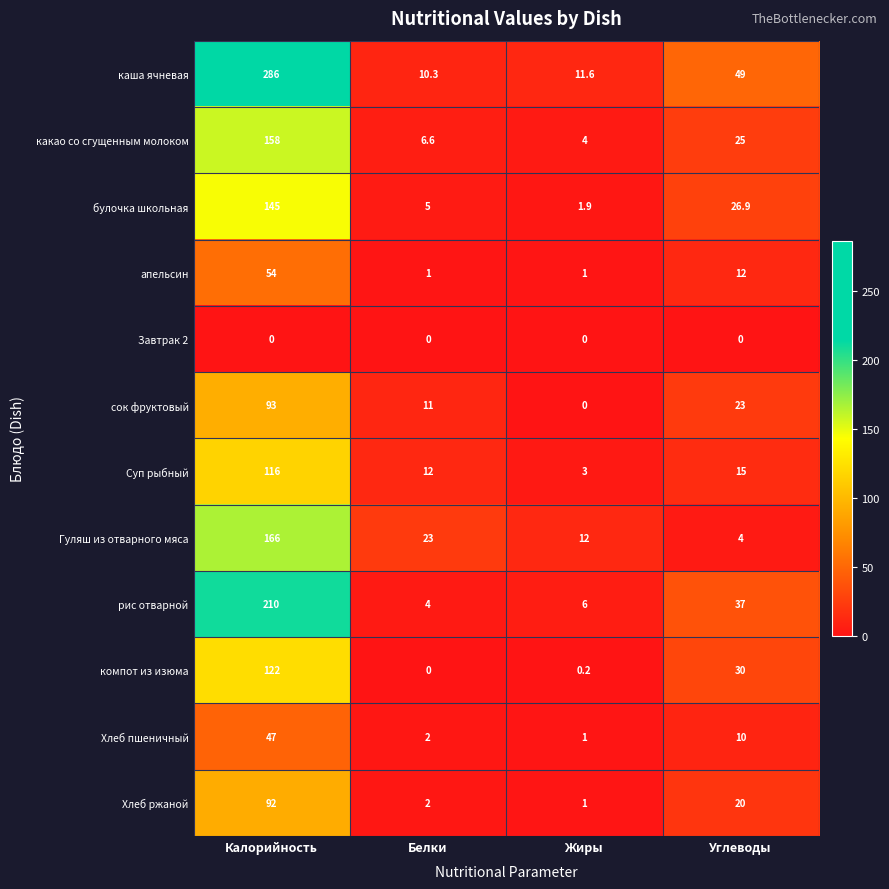

How many distinct data groups are displayed?

12